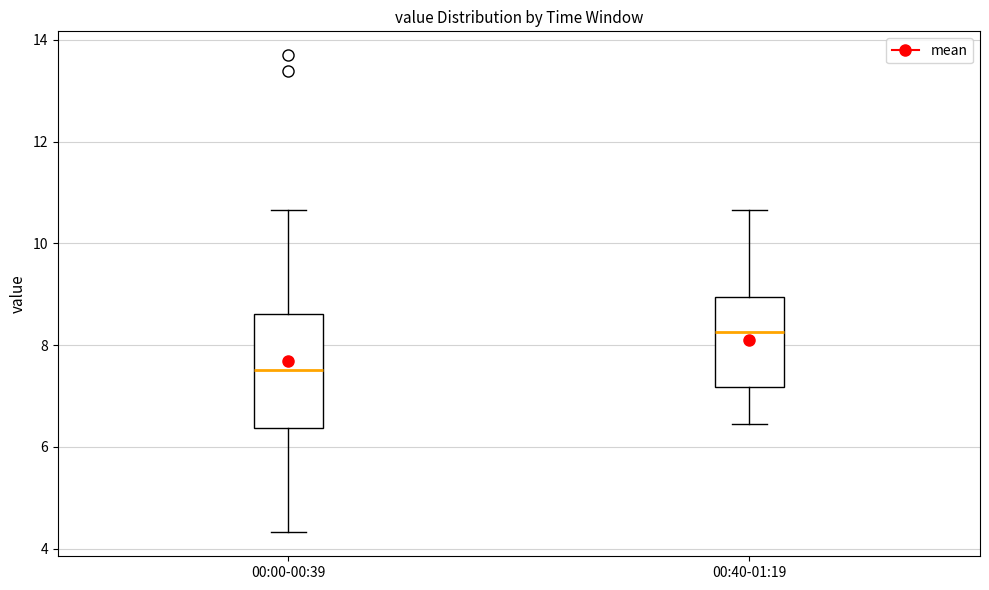

Which box's median line is the lowest?

00:00-00:39